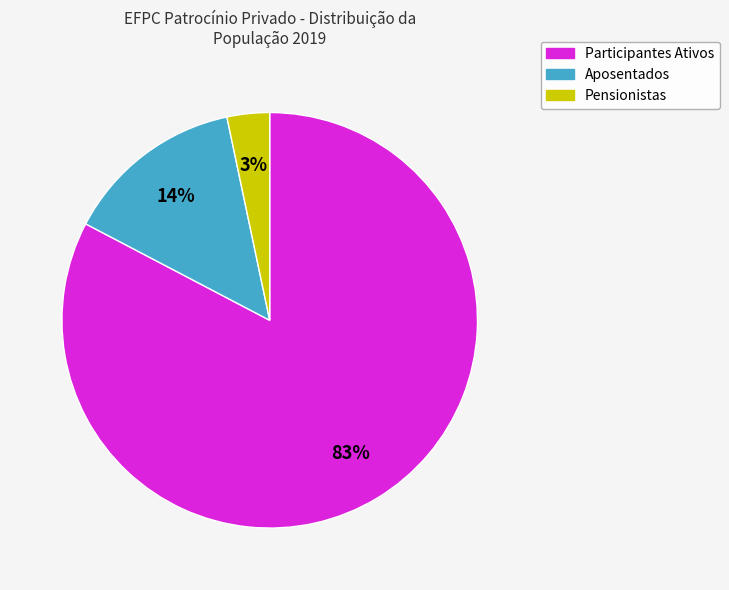

How many segments does this pie chart have?

3